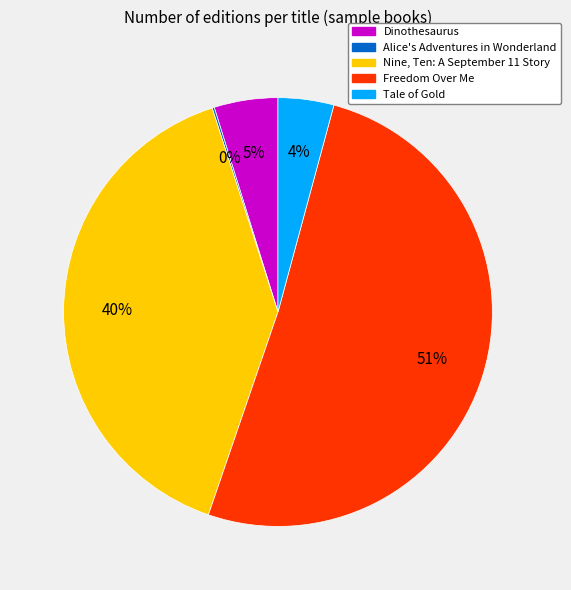

What percentage is the Nine, Ten: A September 11 Story slice, to the nearest percent?

40%